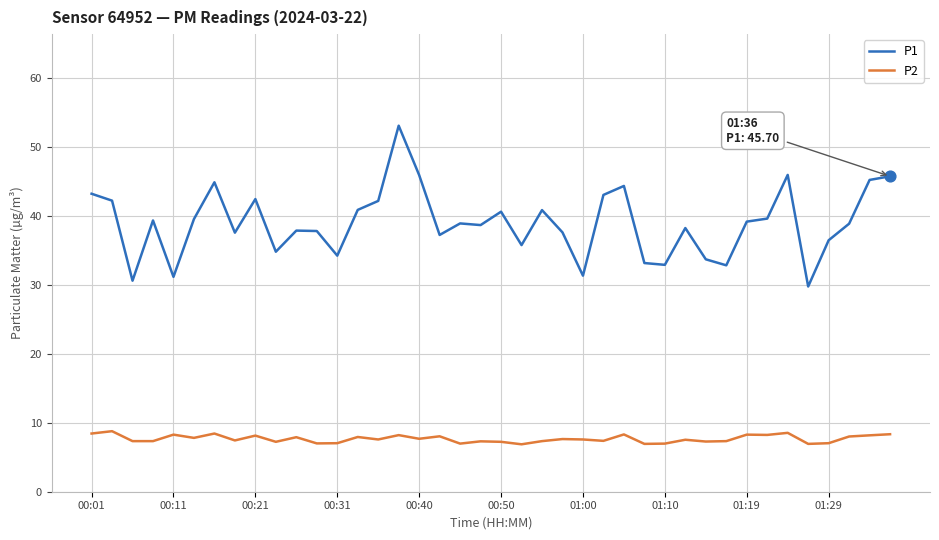

Which series has the widest spread of values?

P1